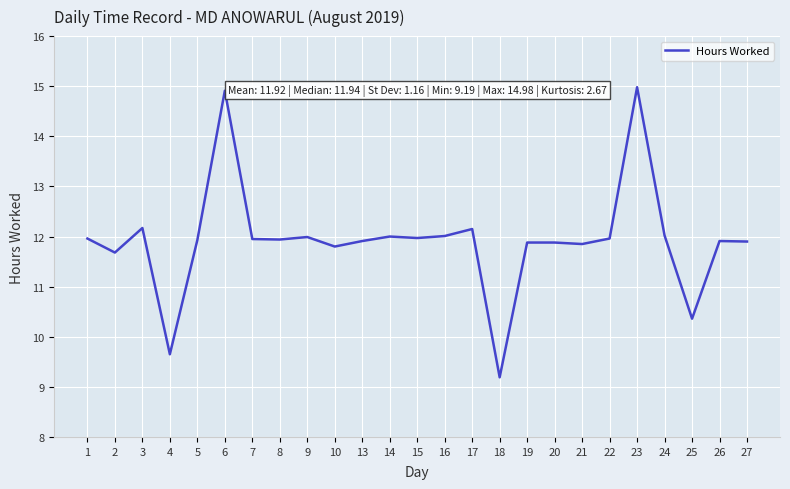

How many lines are shown in the chart?

1